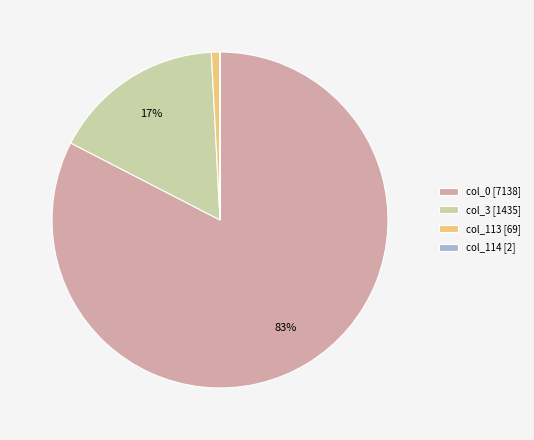

Between col_113 [69] and col_3 [1435], which is larger?

col_3 [1435]